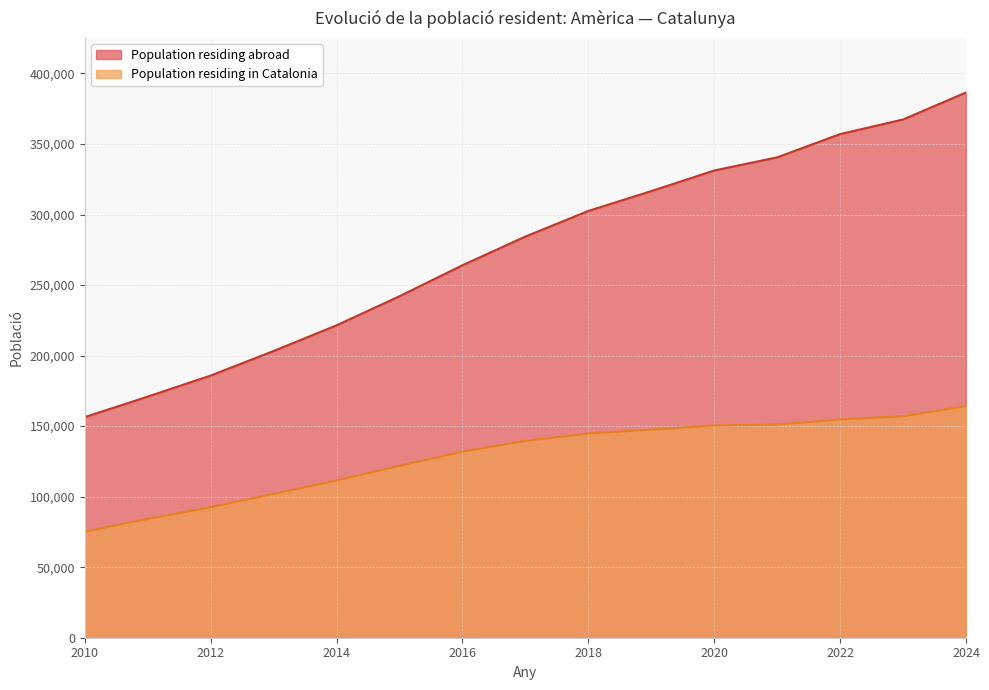

What is the smallest value displayed?

75205